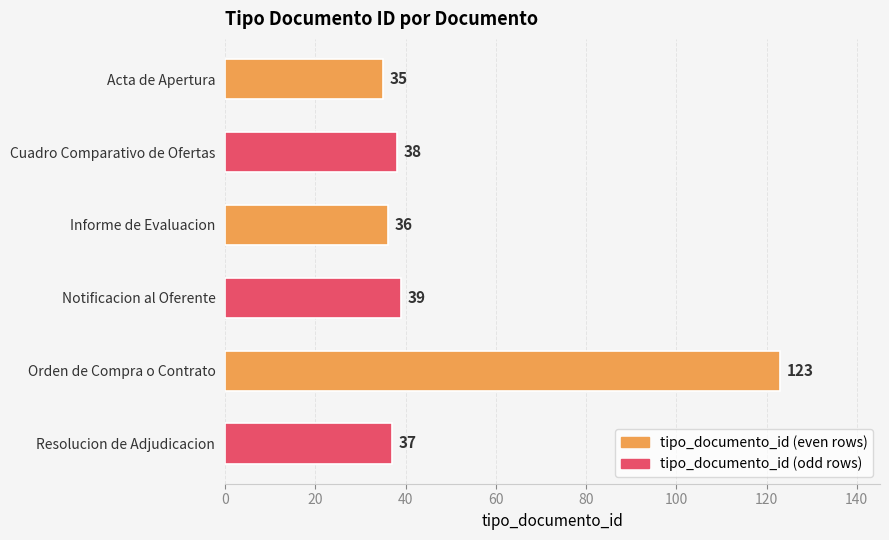

How many bars are there in total?

6